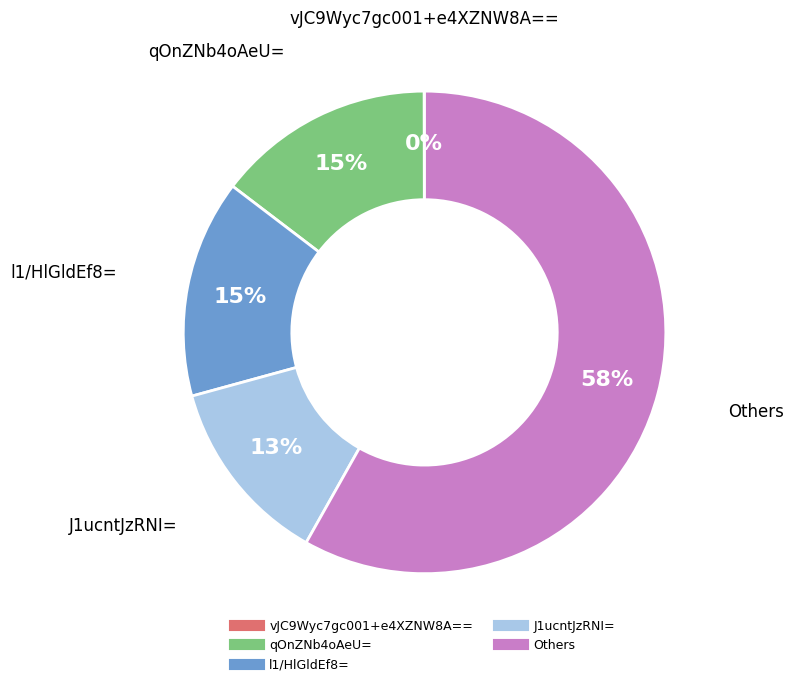

Does any single category account for the majority?

Yes